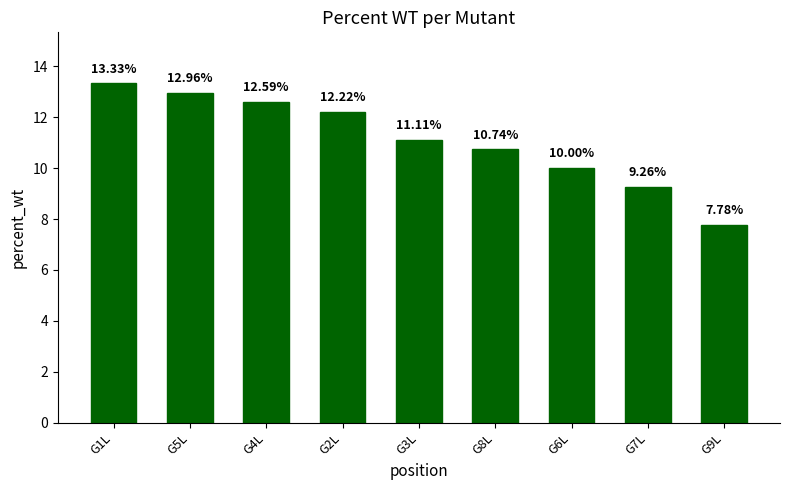

What value does the data have at G1L?

13.3